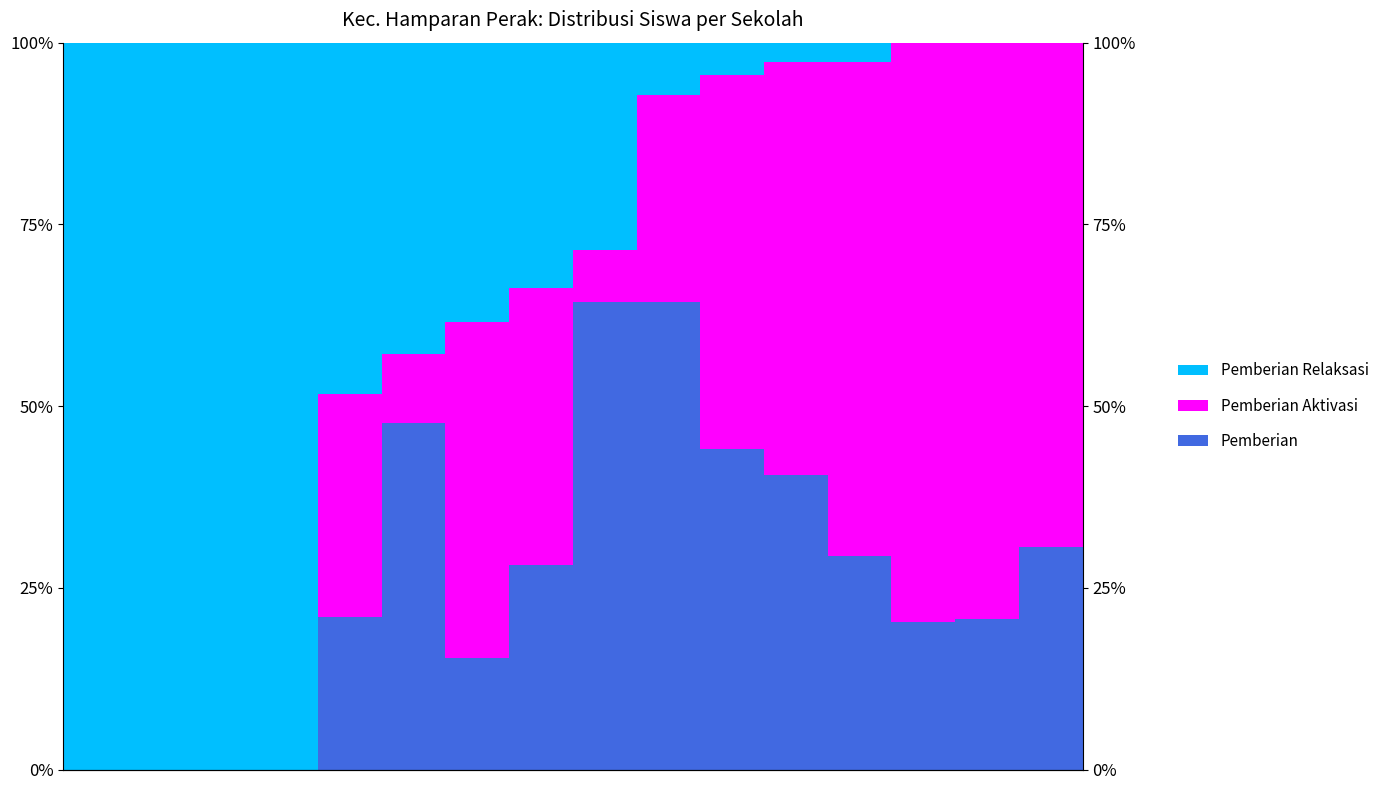

The Pemberian Aktivasi series shows -69.3 at 2. True or false?

False